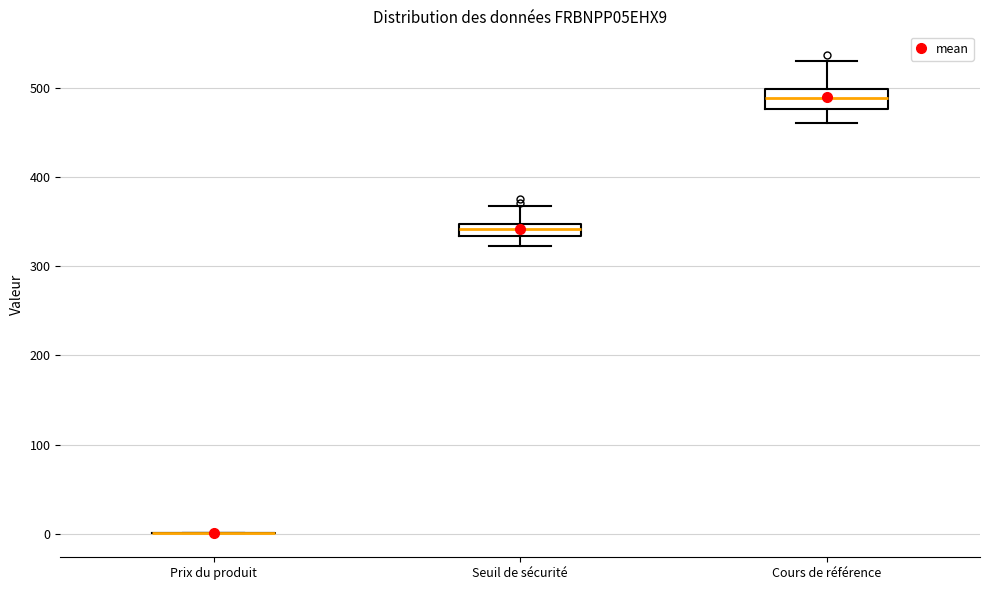

Where is the lower edge of the box for Seuil de sécurité on the y-axis? The values are not printed on the chart, so give them approximately, as read against the axis.

330